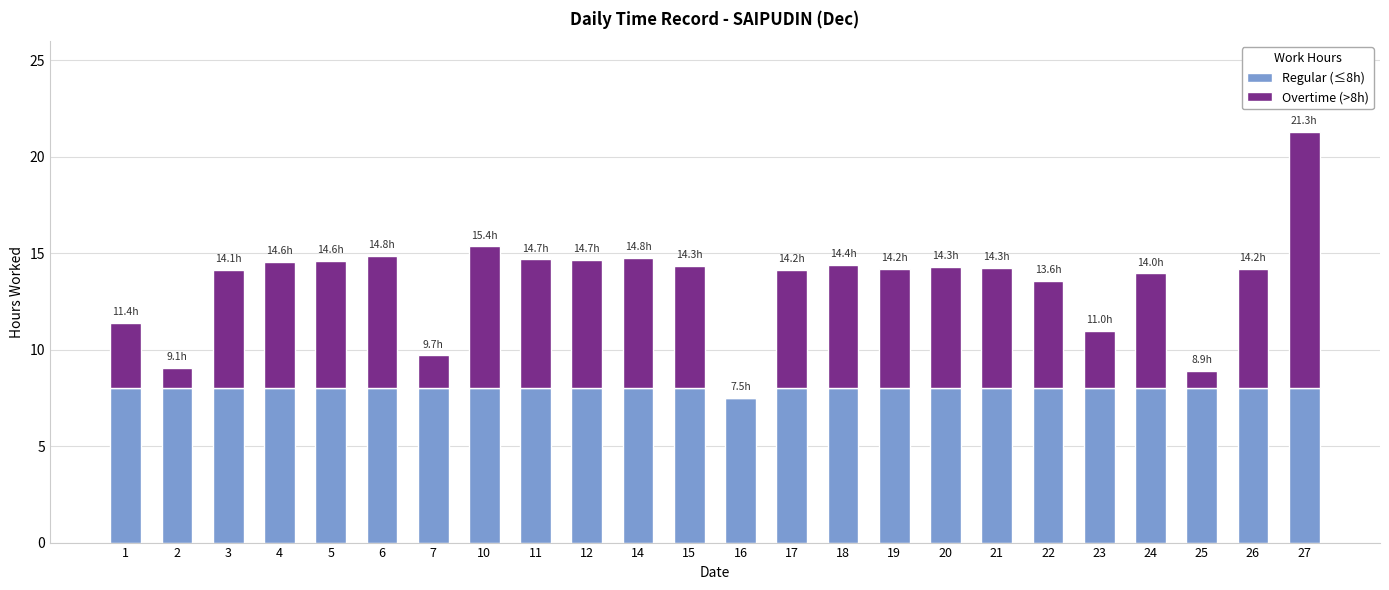

What is the total value across all series at 2?

9.1